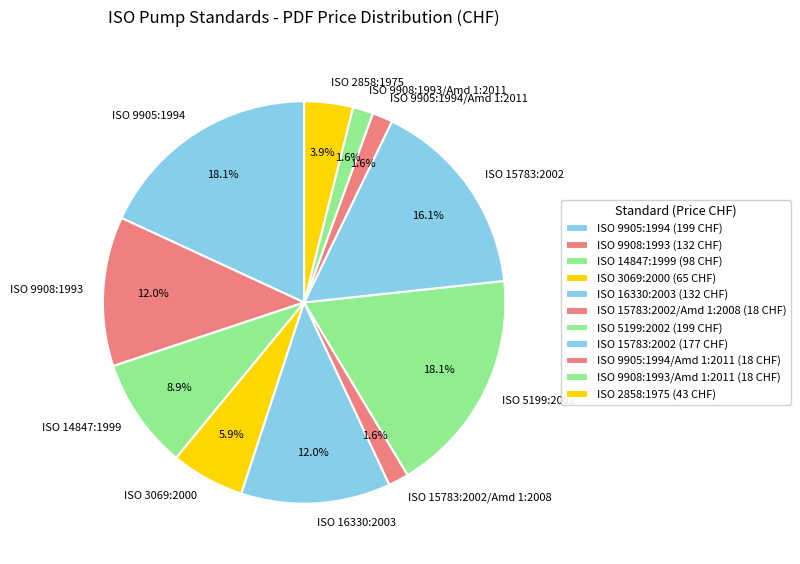

Is ISO 5199:2002 the majority of the pie?

No